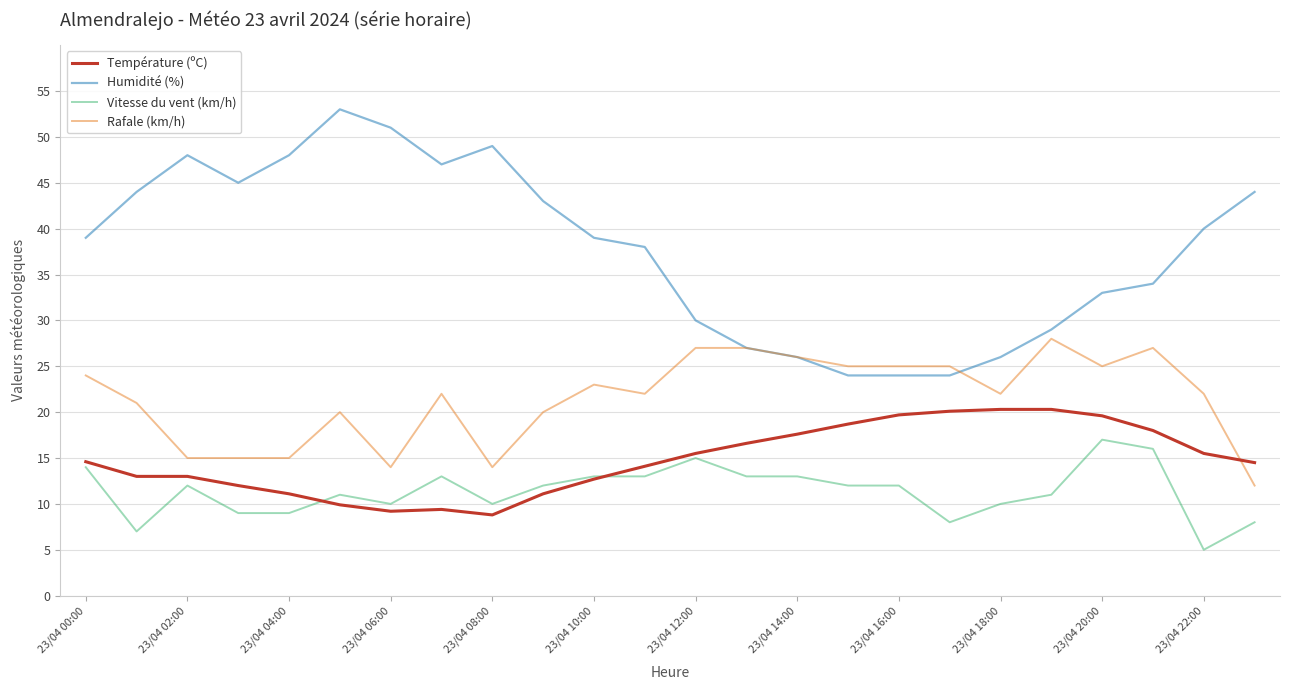

Rank the series by their maximum value, from lowest to highest.

Vitesse du vent (km/h), Température (ºC), Rafale (km/h), Humidité (%)